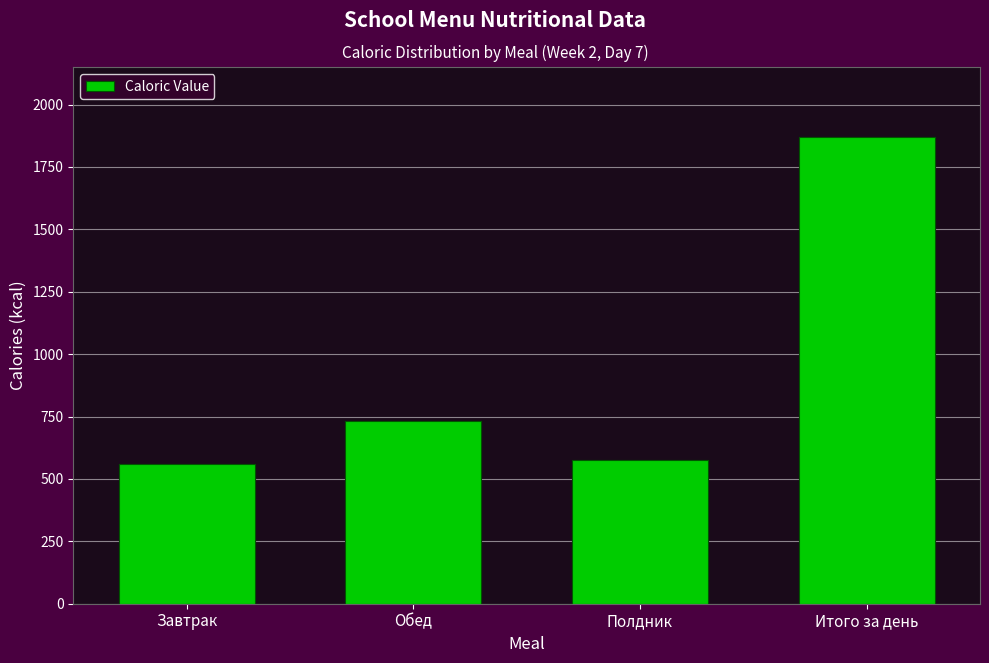

Reading left to right, what are all the values shown in this chart?

Завтрак=561.5	Обед=730.9	Полдник=577.4	Итого за день=1869.8